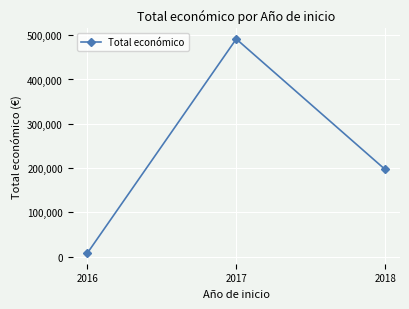

Which category has the highest value across all series?

2017